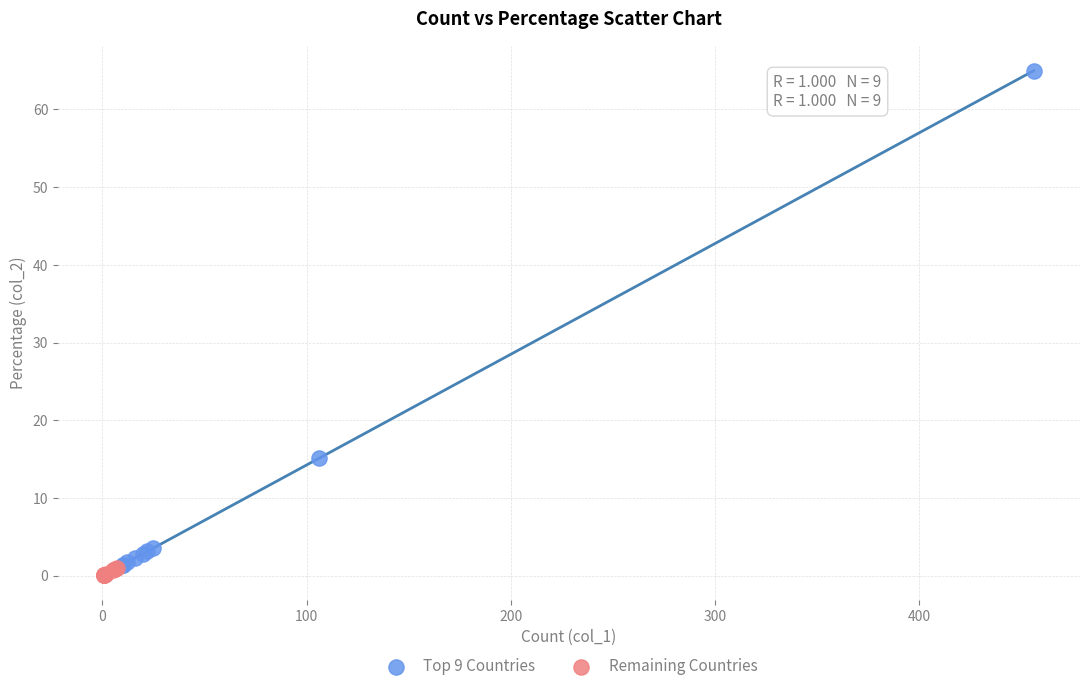

Which series has the widest spread of Y values?

Top 9 Countries